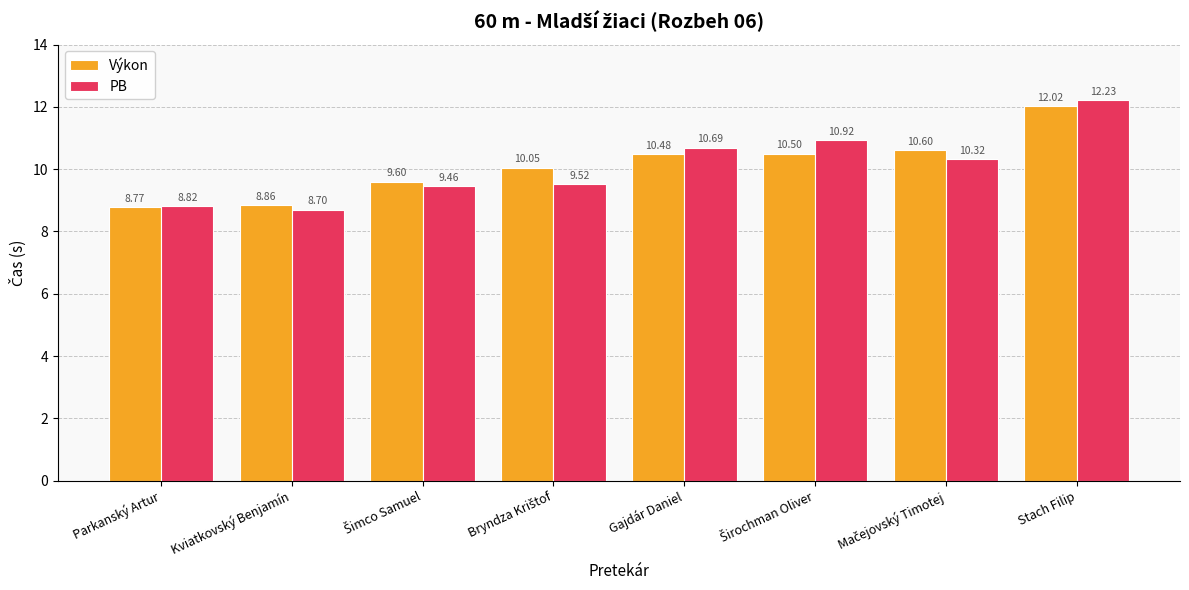

Which series has the widest spread of values?

PB